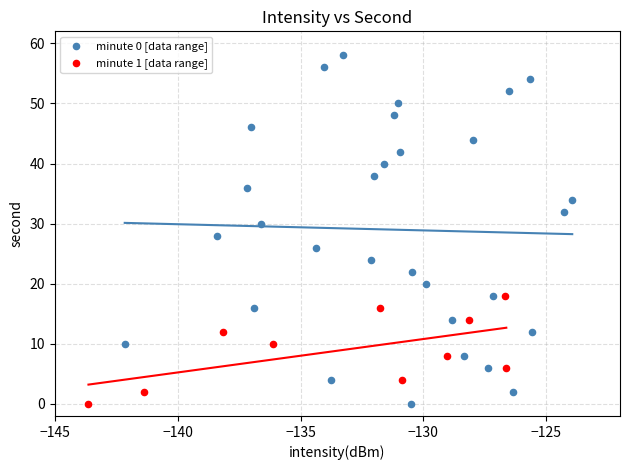

Which series contains the highest Y value?

minute 0 [data range]